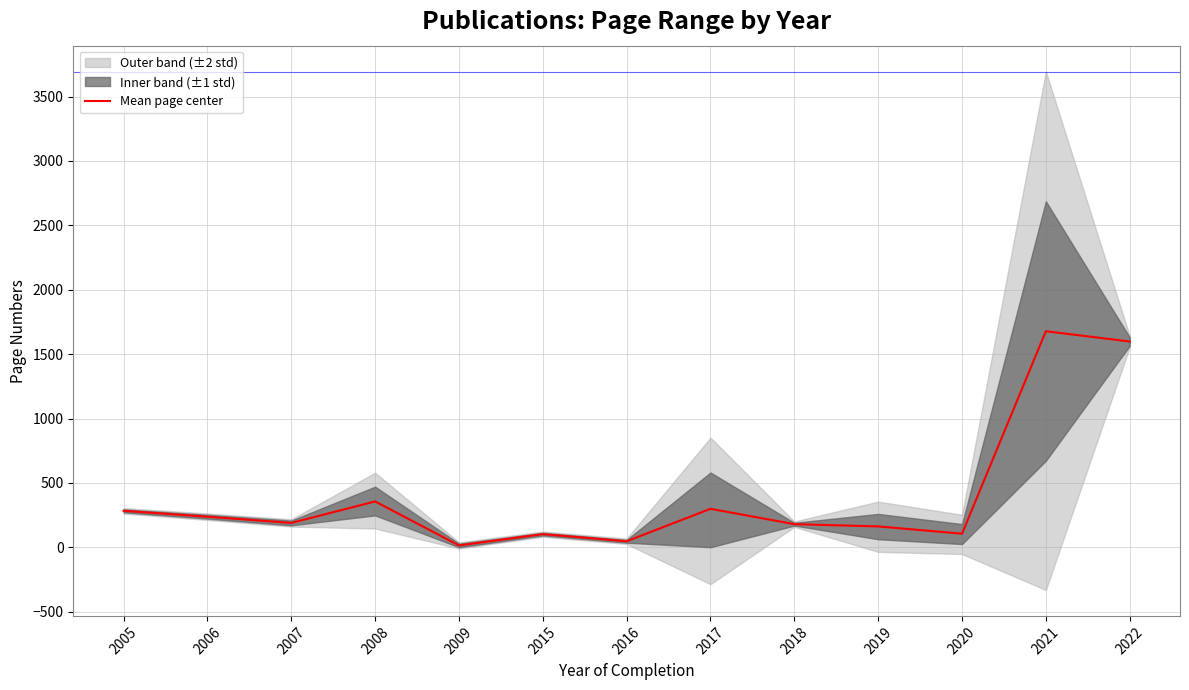

List the labels in order of value, largest first.

2021, 2022, 2008, 2017, 2005, 2006, 2007, 2018, 2019, 2020, 2015, 2016, 2009